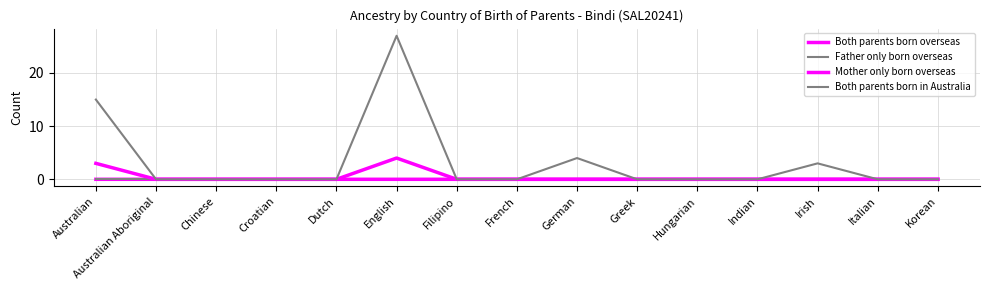

True or false: Father only born overseas and Both parents born in Australia intersect in this chart.

False